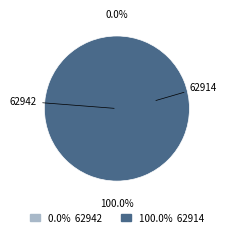

Which slice is the largest?

62914